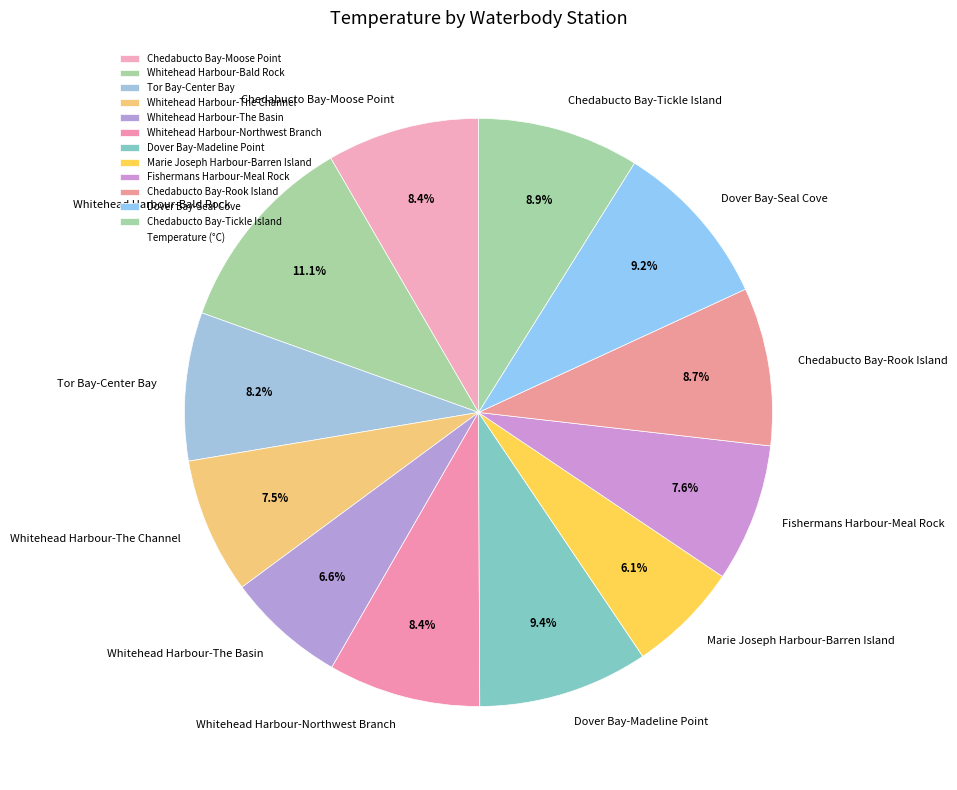

Which slice is the largest?

Whitehead Harbour-Bald Rock